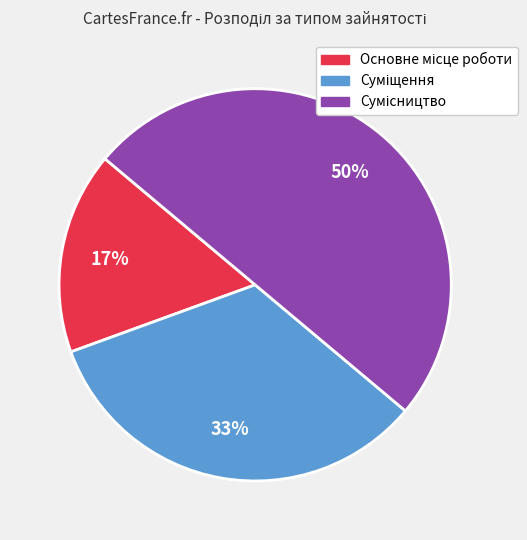

To the nearest percent, what is the difference between the largest and smallest slice percentages?

33%